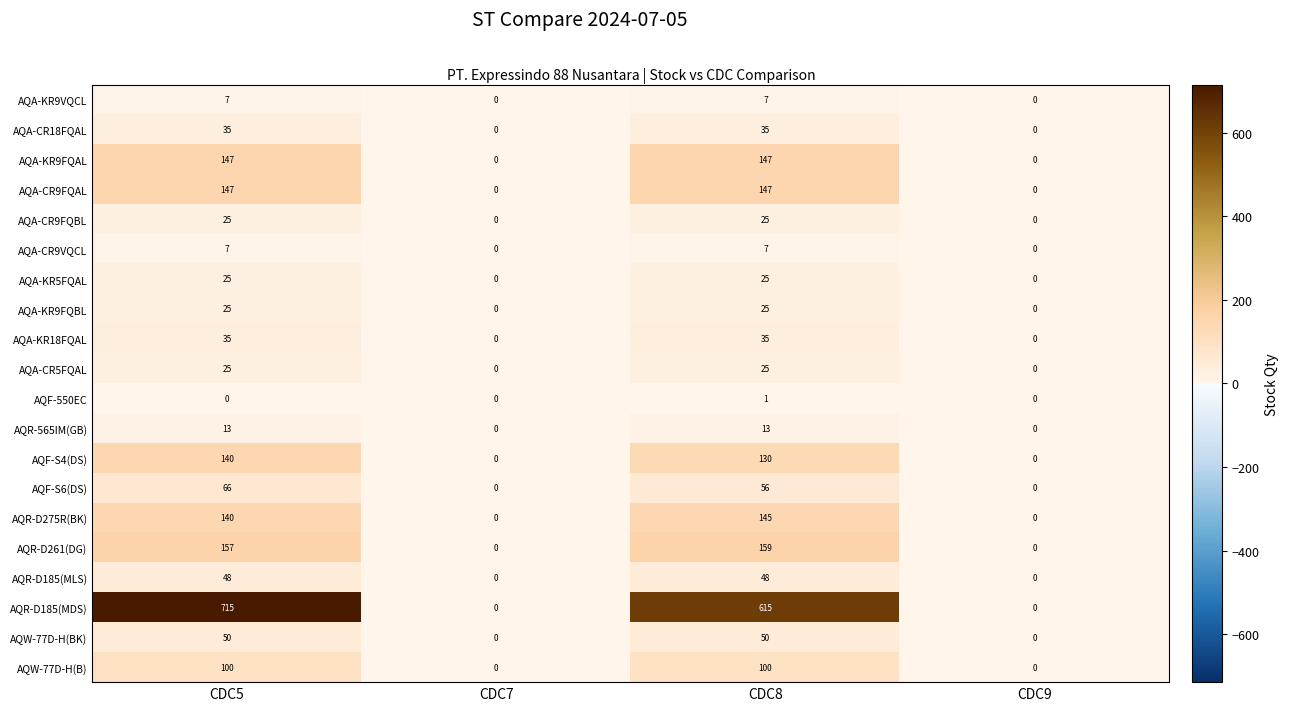

List the series in order of their peak value, lowest first.

AQF-550EC, AQA-KR9VQCL, AQA-CR9VQCL, AQR-565IM(GB), AQA-CR9FQBL, AQA-KR5FQAL, AQA-KR9FQBL, AQA-CR5FQAL, AQA-CR18FQAL, AQA-KR18FQAL, AQR-D185(MLS), AQW-77D-H(BK), AQF-S6(DS), AQW-77D-H(B), AQF-S4(DS), AQR-D275R(BK), AQA-KR9FQAL, AQA-CR9FQAL, AQR-D261(DG), AQR-D185(MDS)